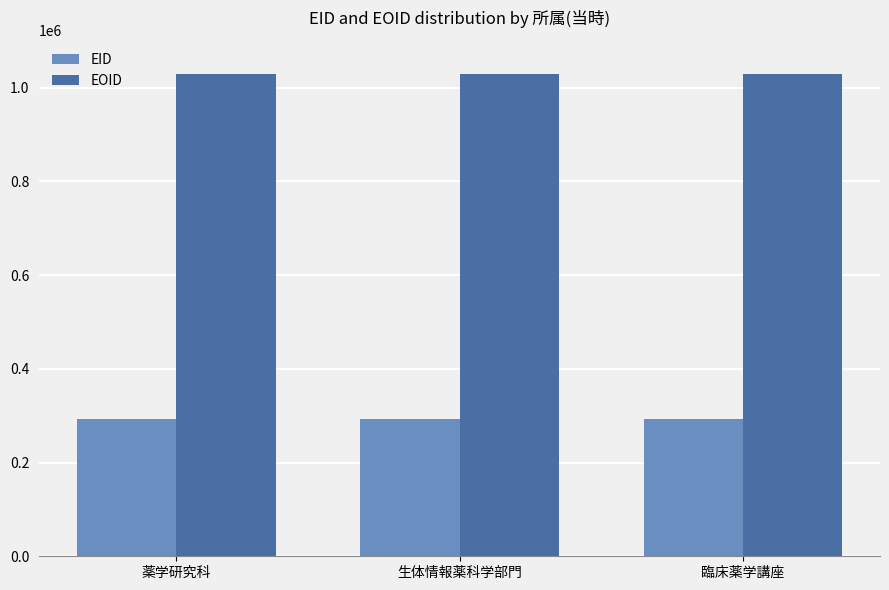

What is the greatest value displayed?

1029090